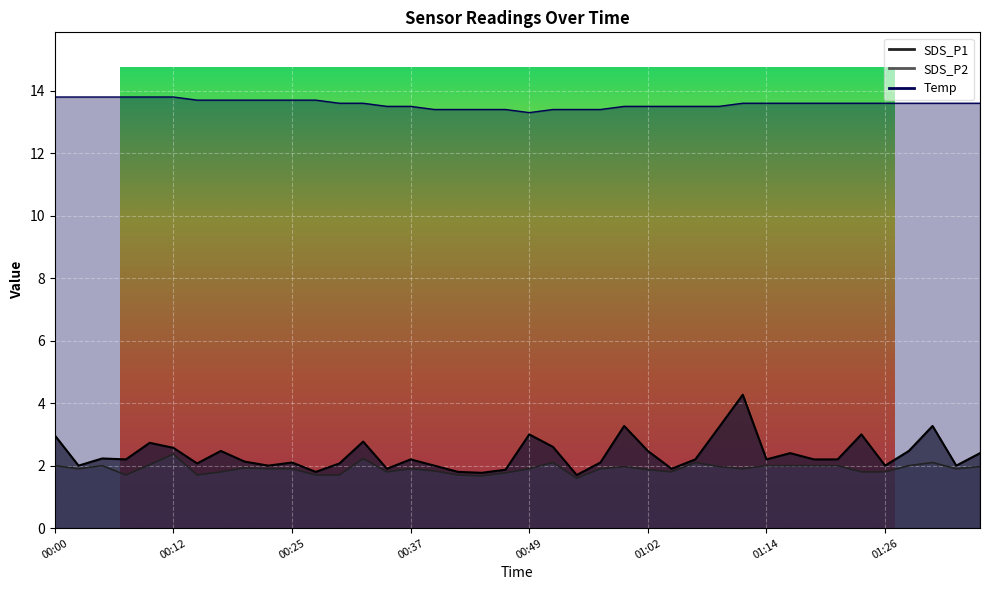

True or false: SDS_P1 has a value of 1.9 at 01:04.

True